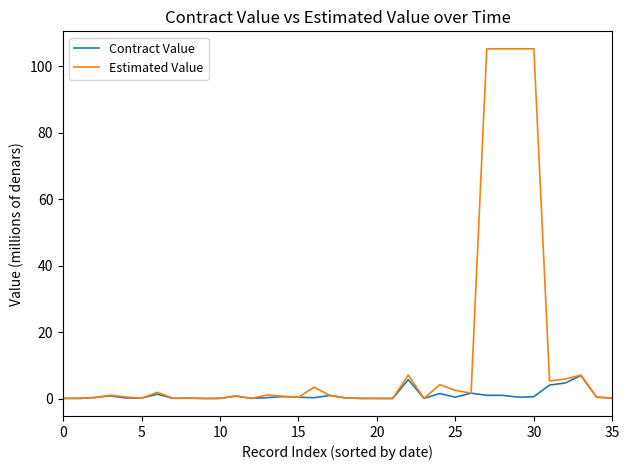

List the series in order of their peak value, lowest first.

Contract Value, Estimated Value